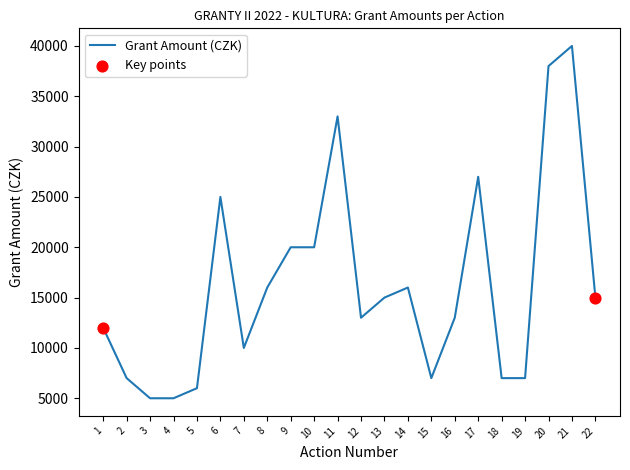

What is the ratio of the value at 19 to the value at 11?

0.2